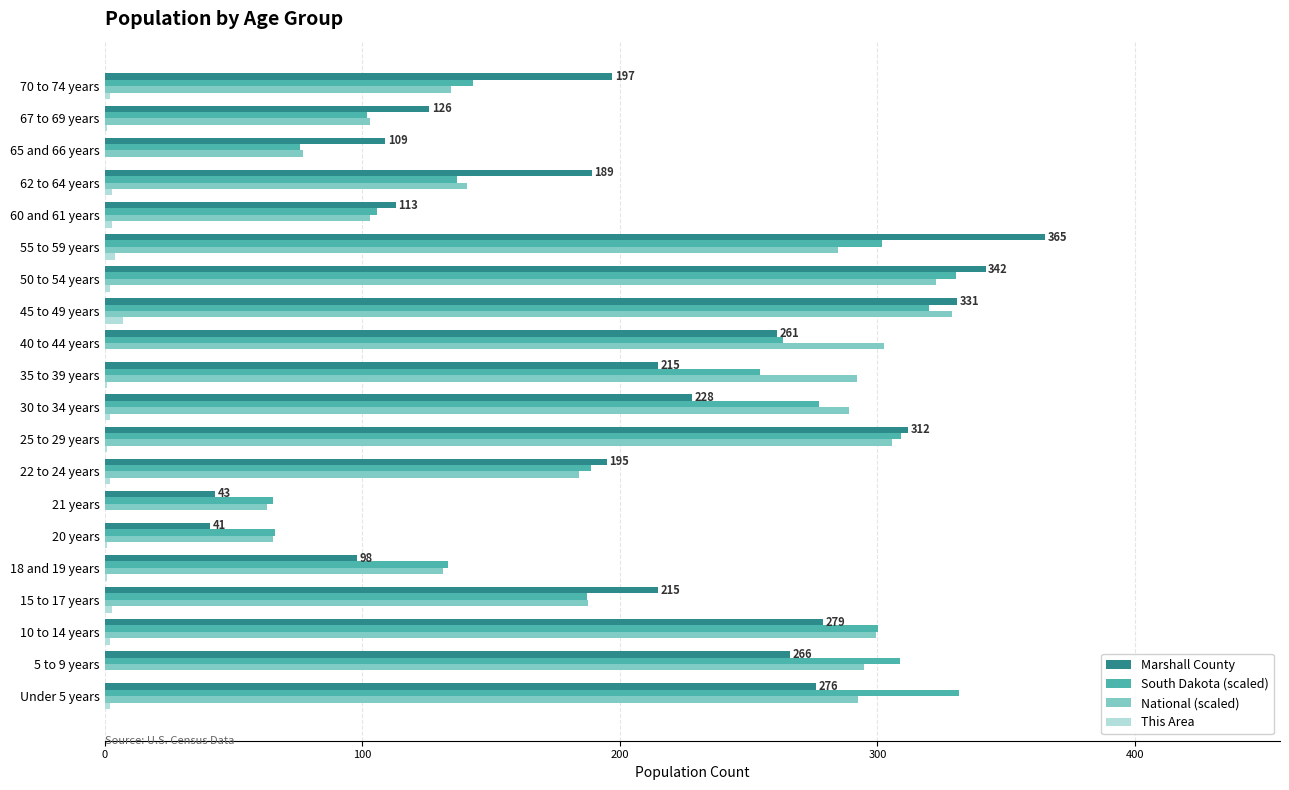

Which series has the widest spread of values?

Marshall County